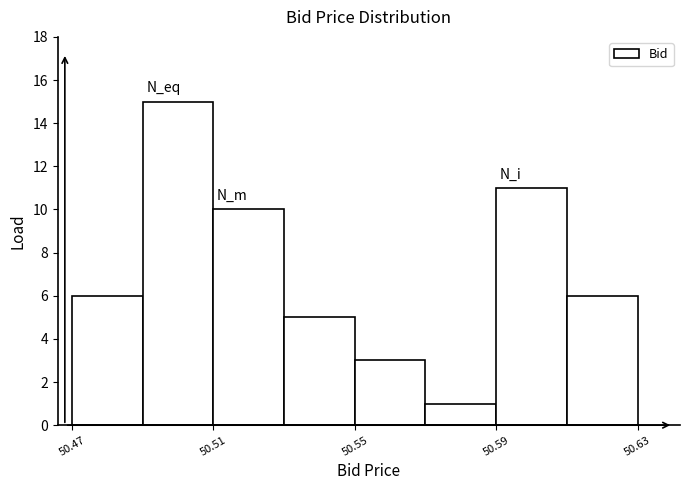

What is the height of the bar covering 50.51 to 50.53 on the x-axis? The values are not printed on the chart, so give them approximately, as read against the axis.

10